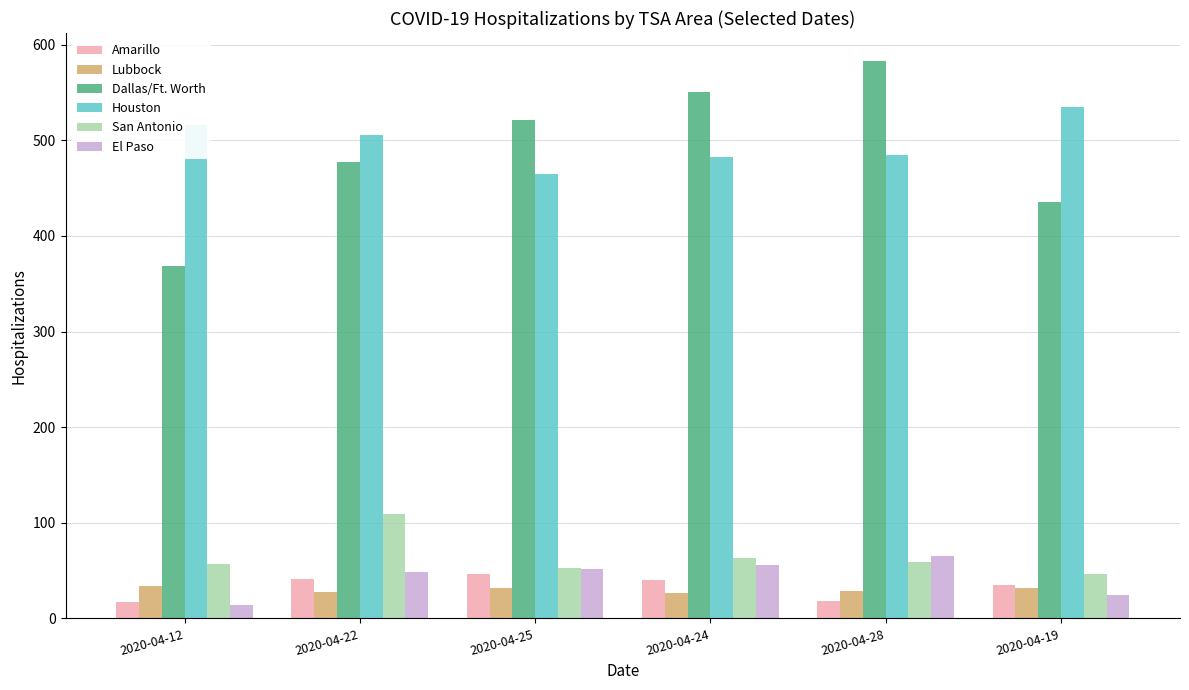

What is the maximum value for Lubbock?

34